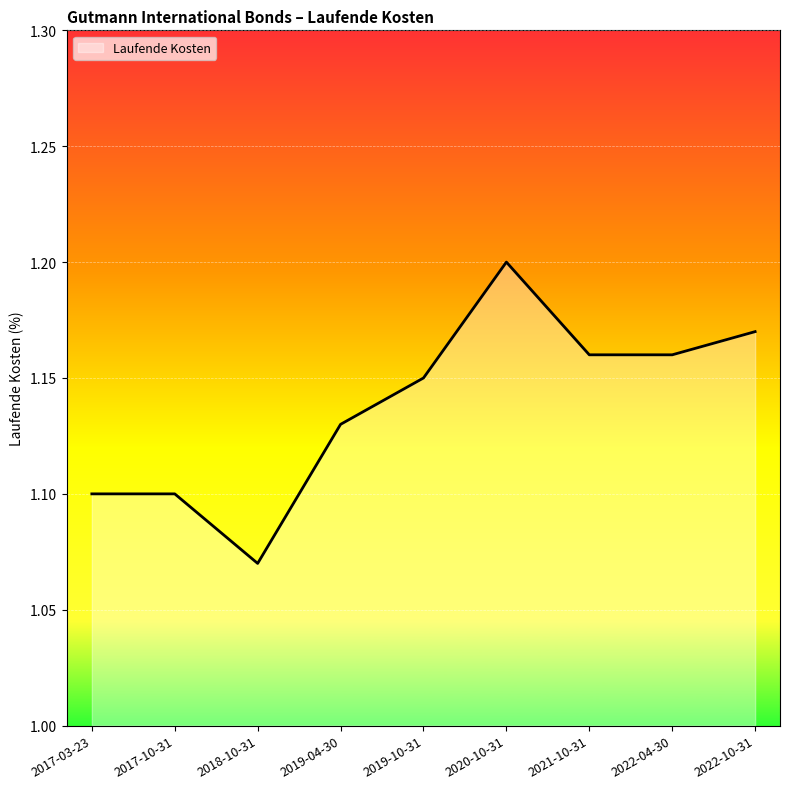

What is the difference between the second highest and minimum values?

0.1